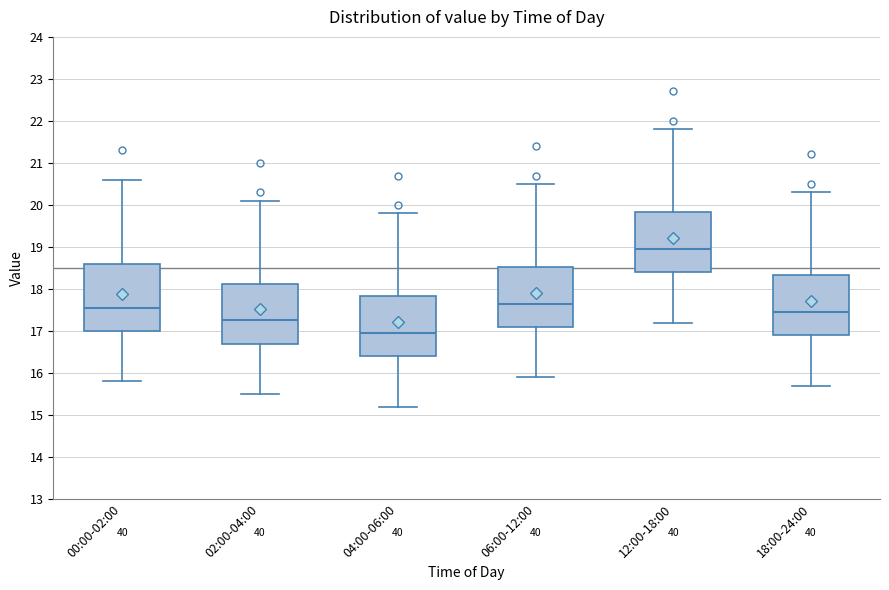

Which box is the tallest, from its lower edge to its upper edge?

00:00-02:00